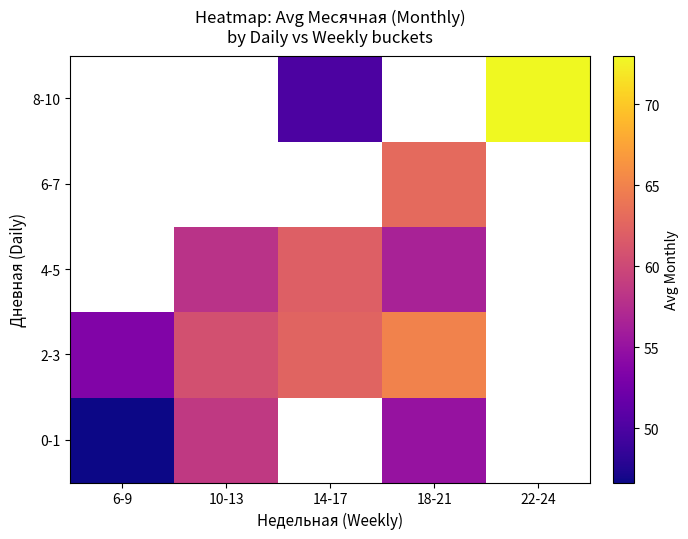

How many series are shown in this chart?

5